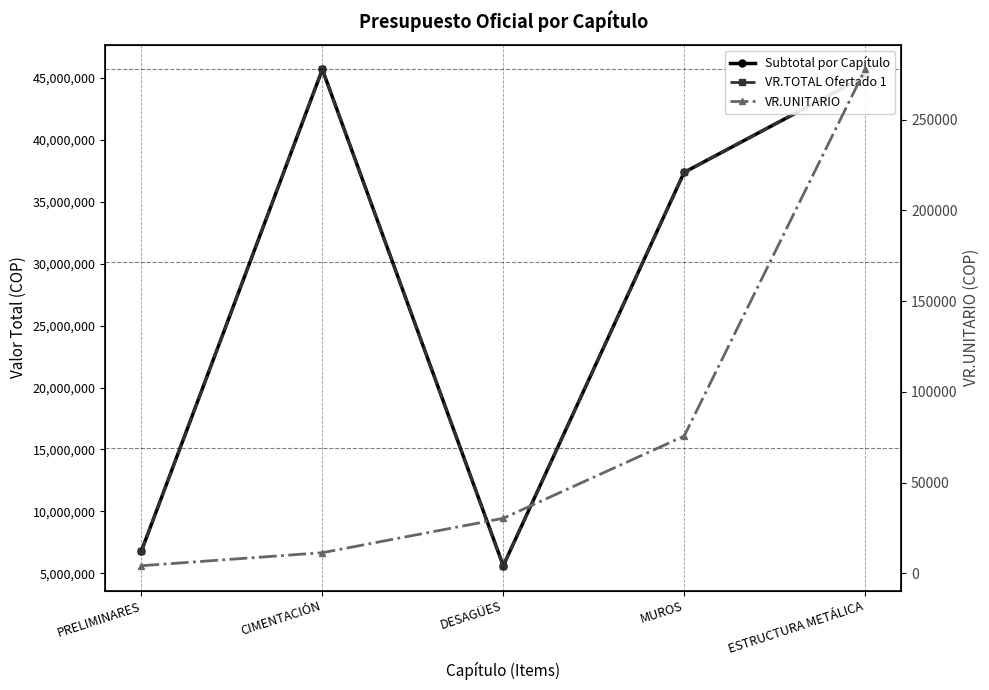

What is the sum of the VR.TOTAL Ofertado 1 values at MUROS and DESAGÜES?

42982218